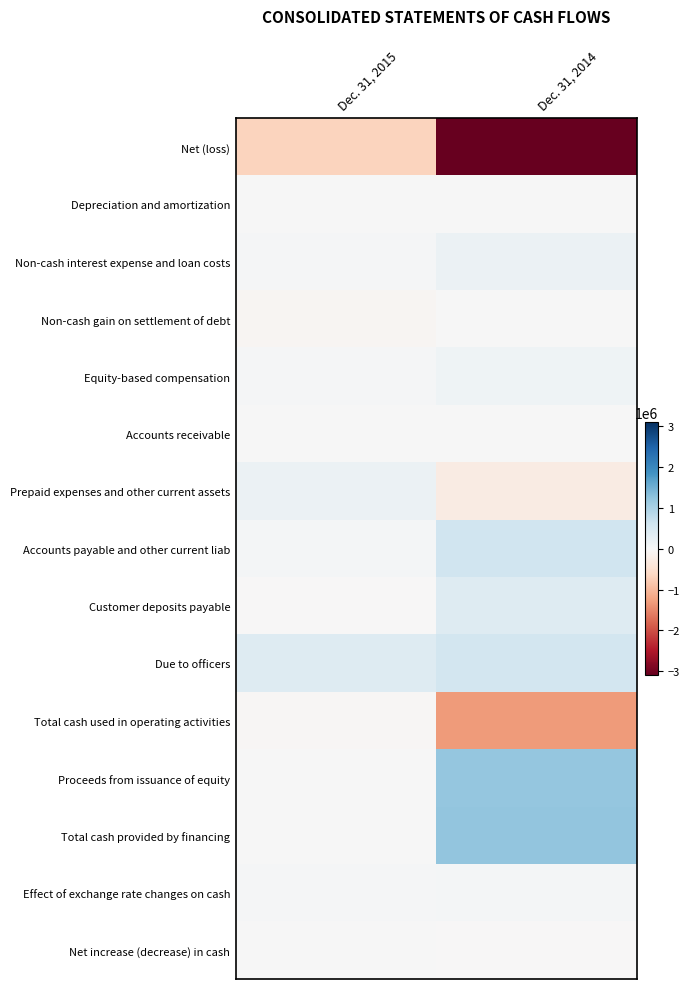

Which category has the lowest value across all series?

Dec. 31, 2014